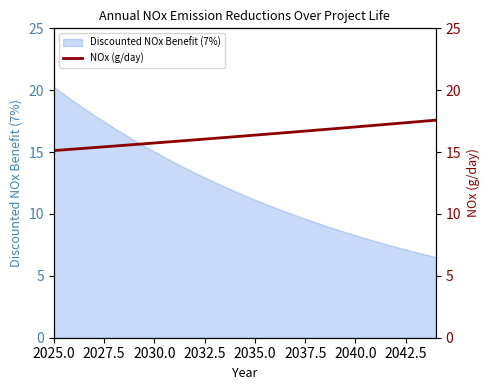

True or false: there are more than 1 points higher than both neighbors.

False